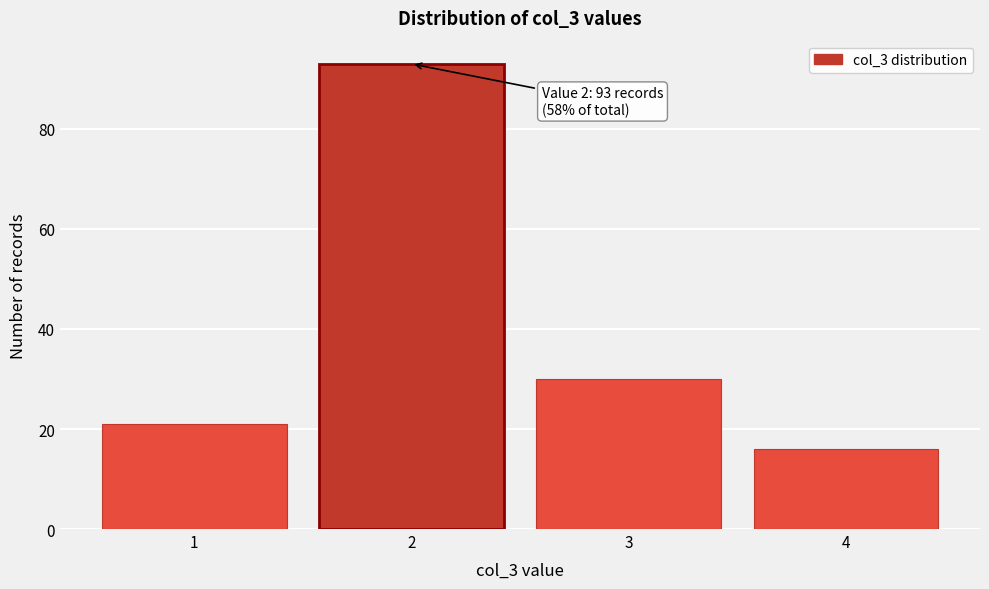

Reading right to left, list all the values displayed in this chart.

16	30	93	21